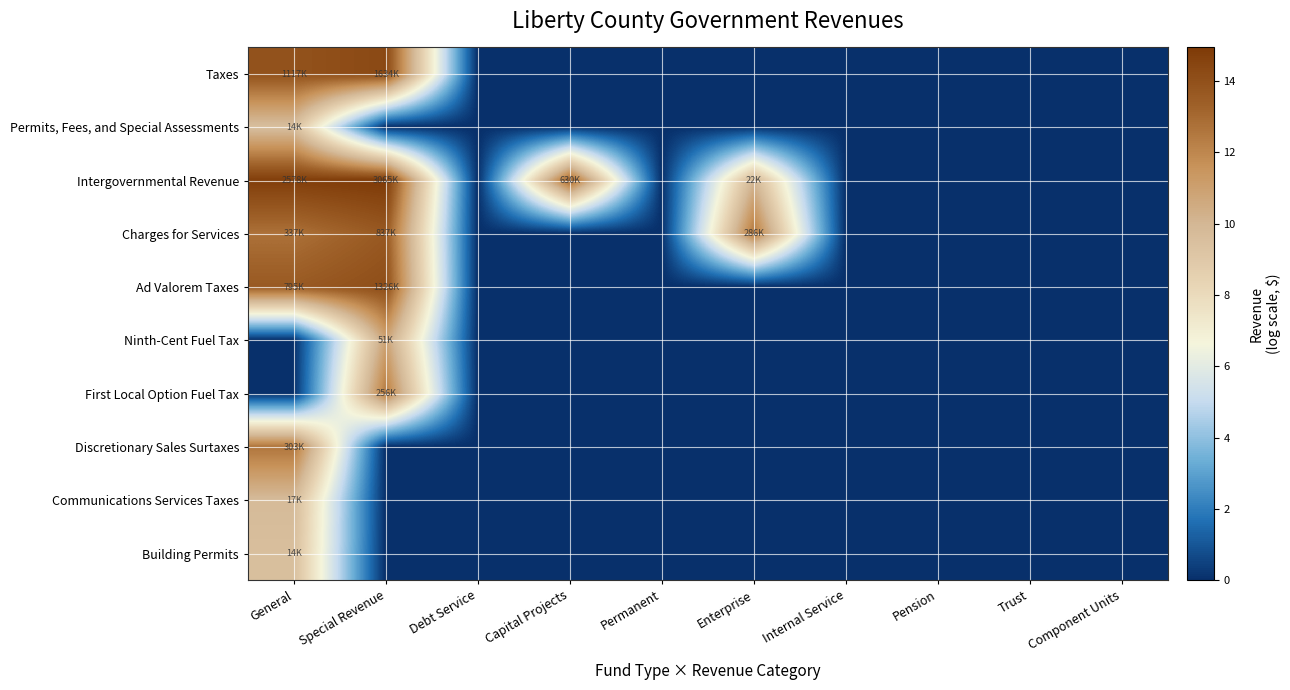

What is the spread (max minus min) of values at Enterprise?

12.6